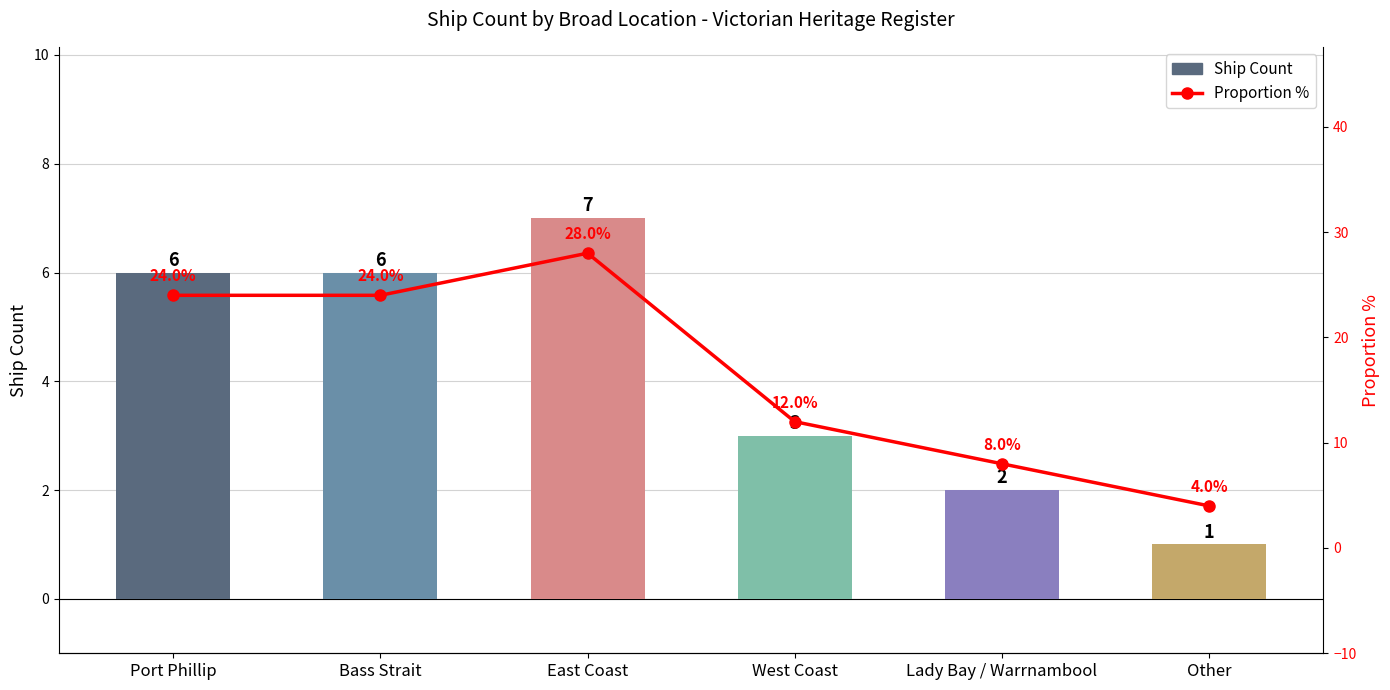

Reading left to right, list all the values displayed in this chart.

Ship Count: 6.0	6.0	7.0	3.0	2.0	1.0
Proportion %: 24.0	24.0	28.0	12.0	8.0	4.0